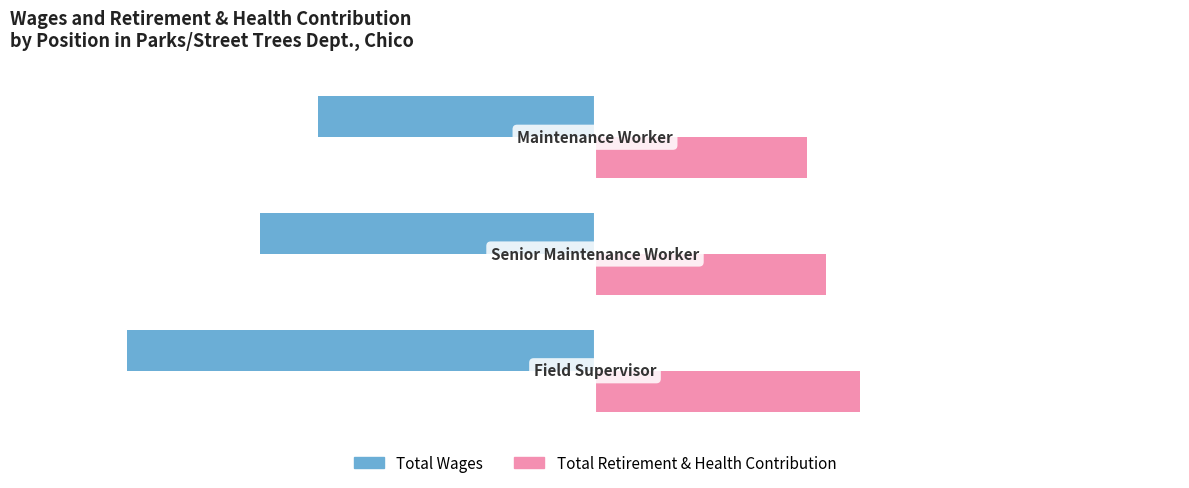

How many categories are shown in the chart?

3